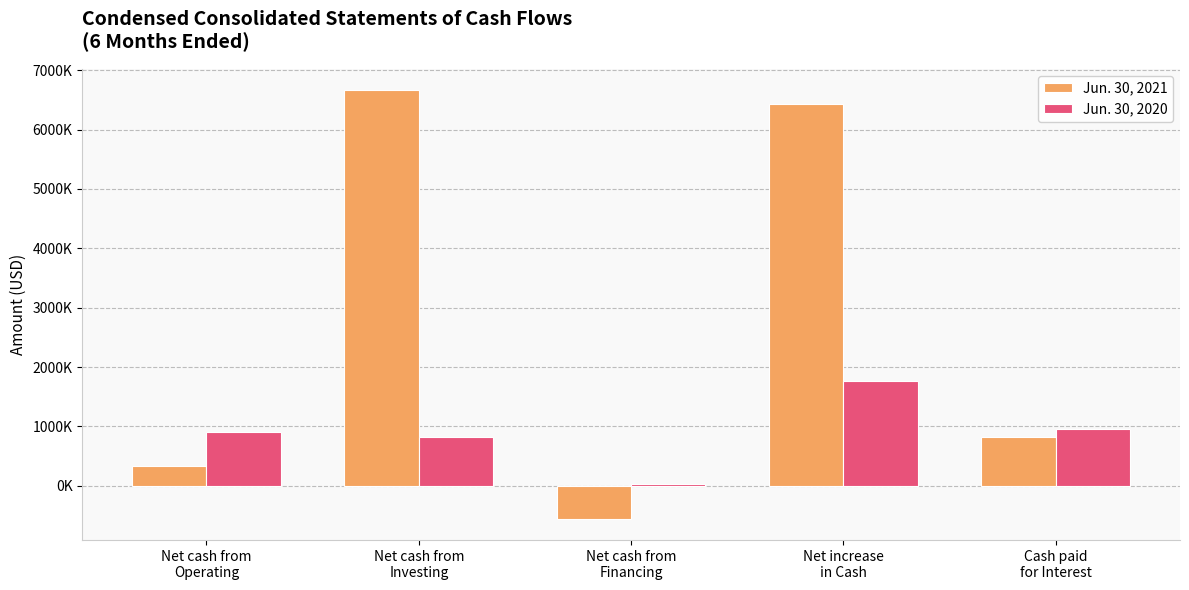

Is it true that Jun. 30, 2021 equals 2220262 at Net increase
in Cash?

False